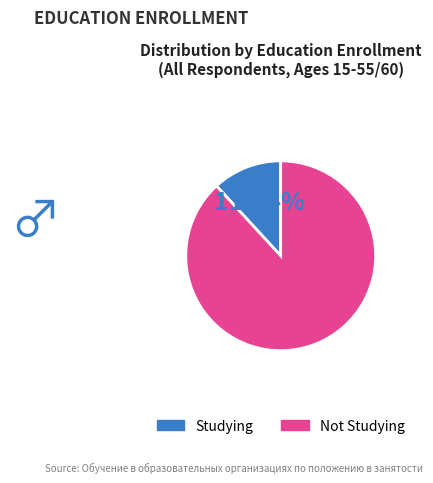

Is there a majority slice in this chart?

Yes